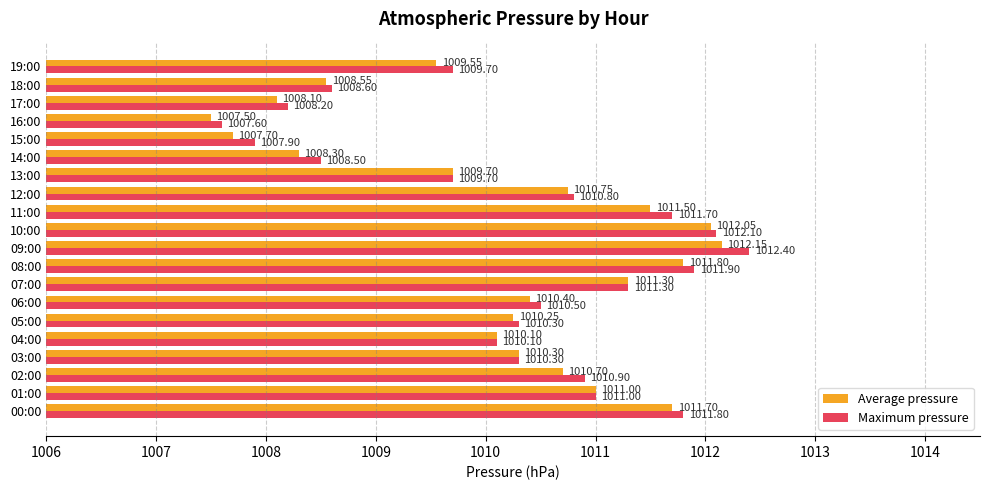

At 19:00, list the series in order from smallest to largest.

Average pressure, Maximum pressure